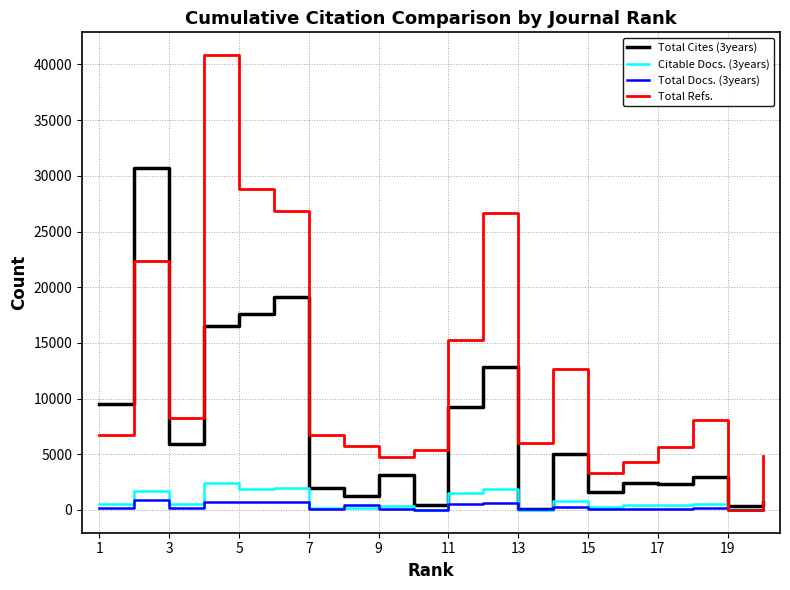

Which series has the largest total across all categories?

Total Refs.